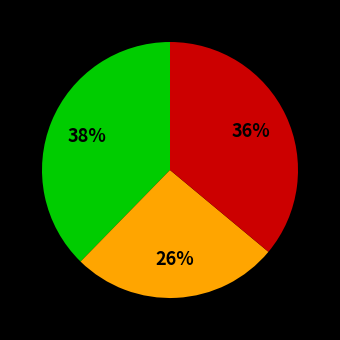

Does any single category account for the majority?

No